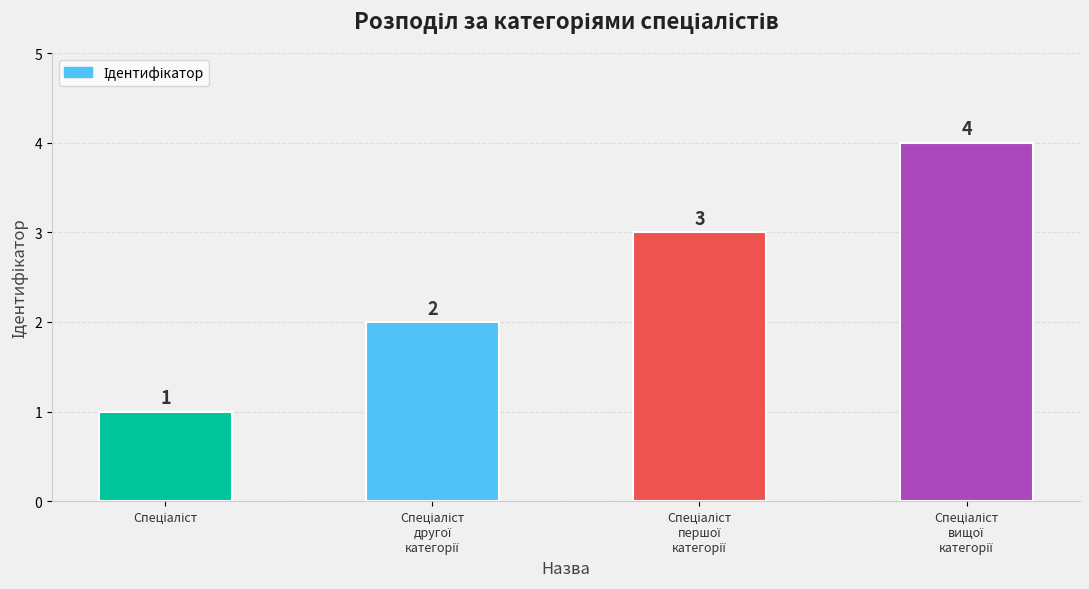

What is the value of the 2nd bar from the left?

2